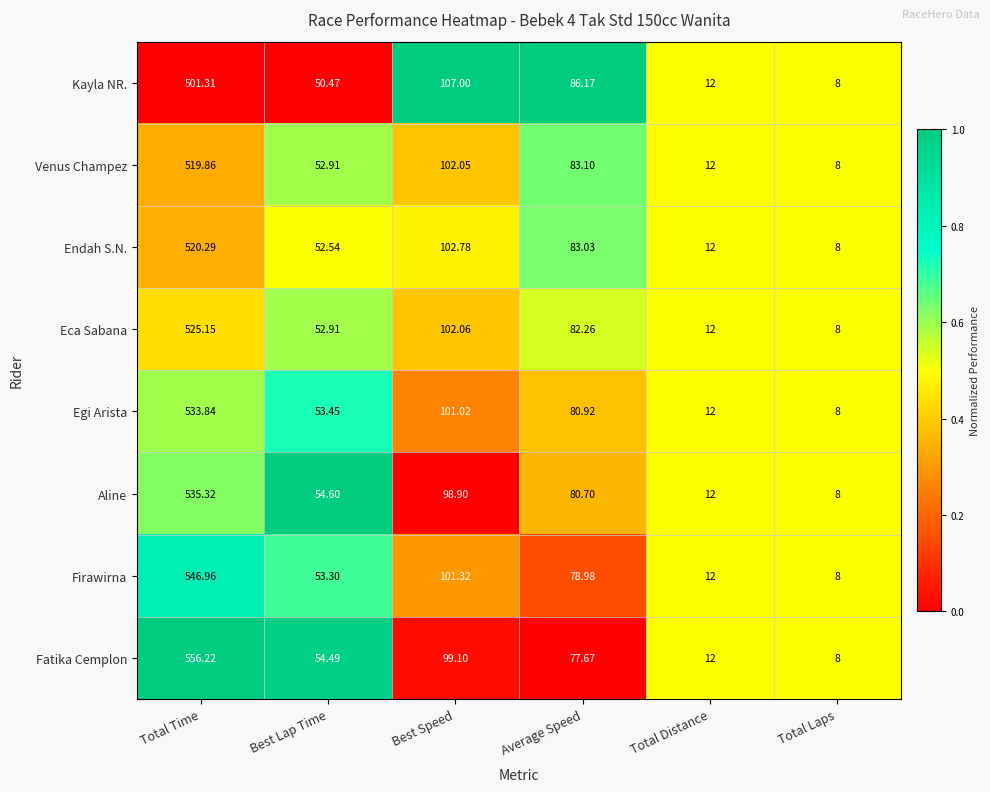

Which series has the largest range (max minus min)?

Fatika Cemplon